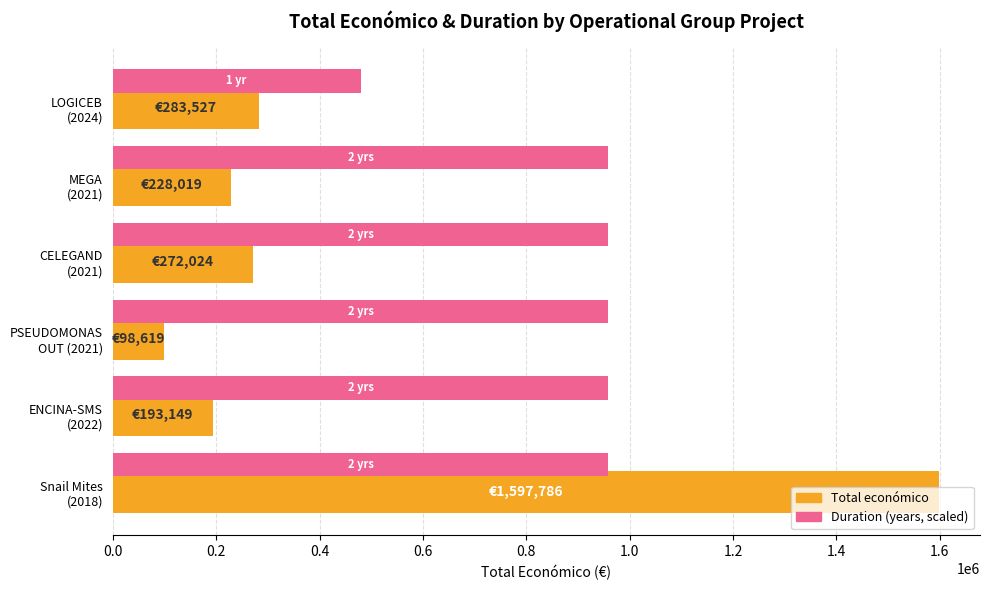

What is the greatest value displayed?

1597786.0